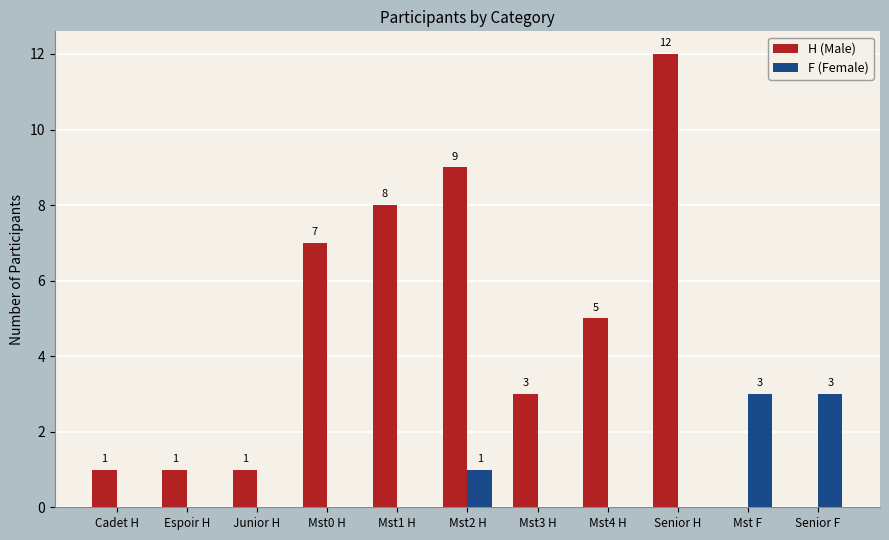

At which category does the chart reach its peak across all series?

Senior H